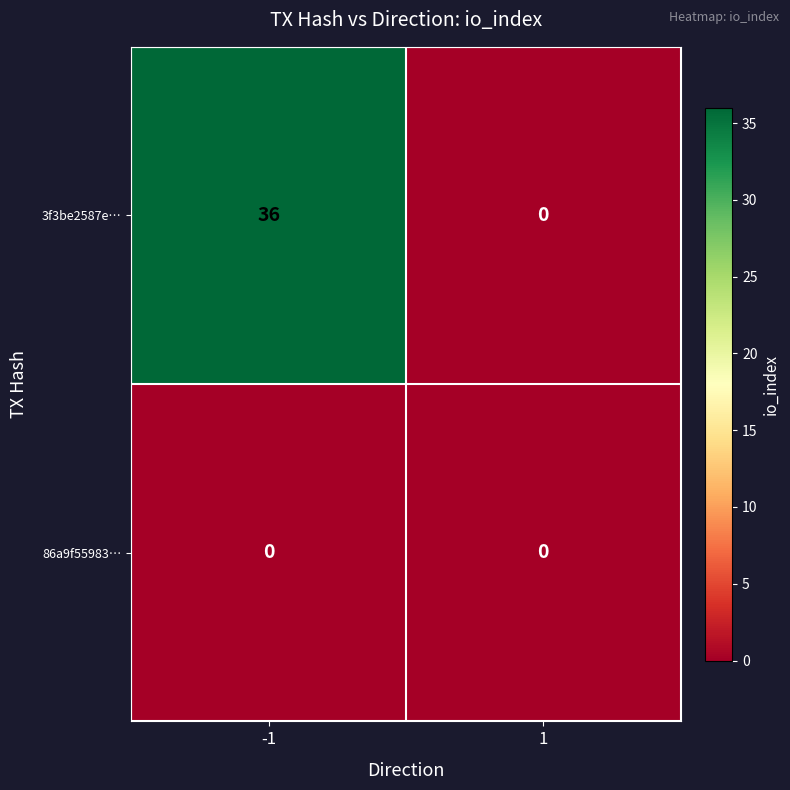

At which category is the sum across all series the highest?

-1